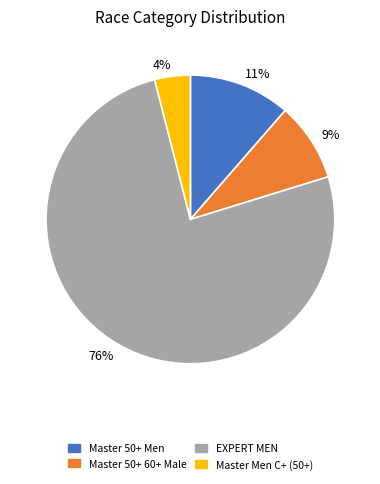

Count the number of slices in the pie.

4